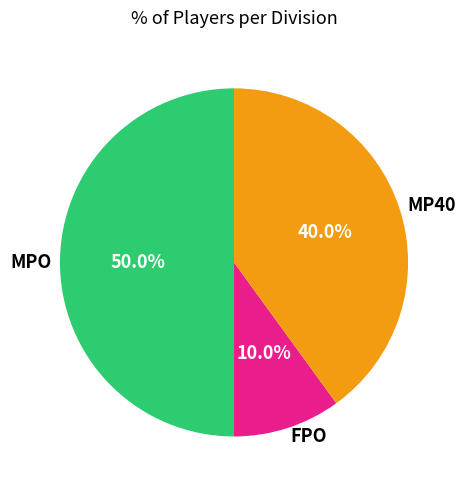

What percentage is the MPO slice, to the nearest percent?

50%